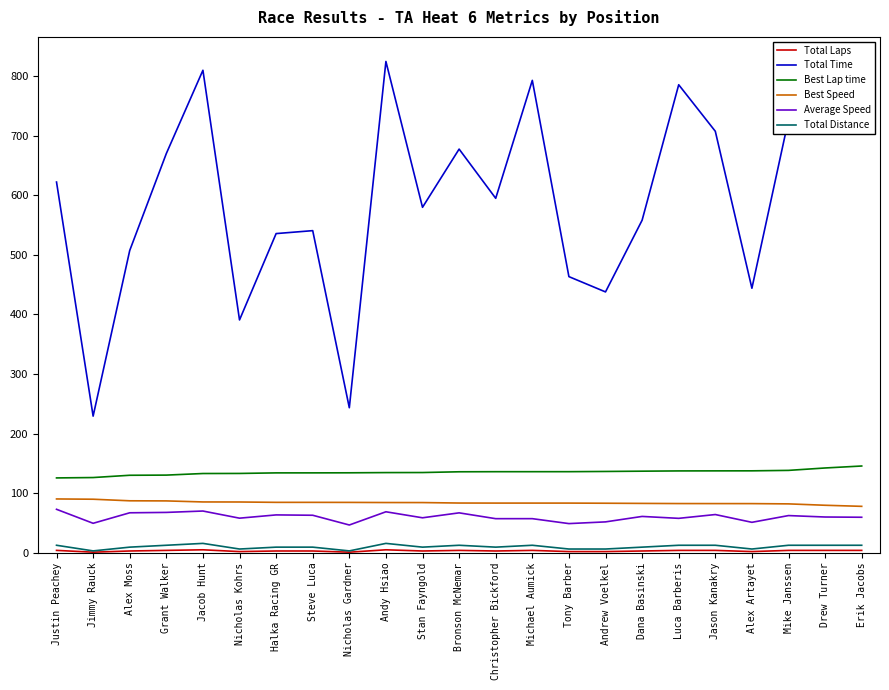

True or false: Best Lap time and Average Speed intersect in this chart.

False